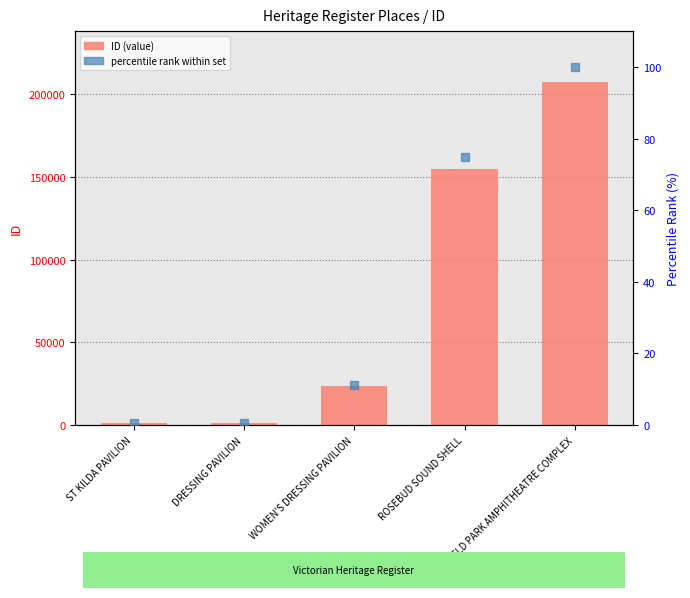

At how many categories does at least one series exceed 11233?

3